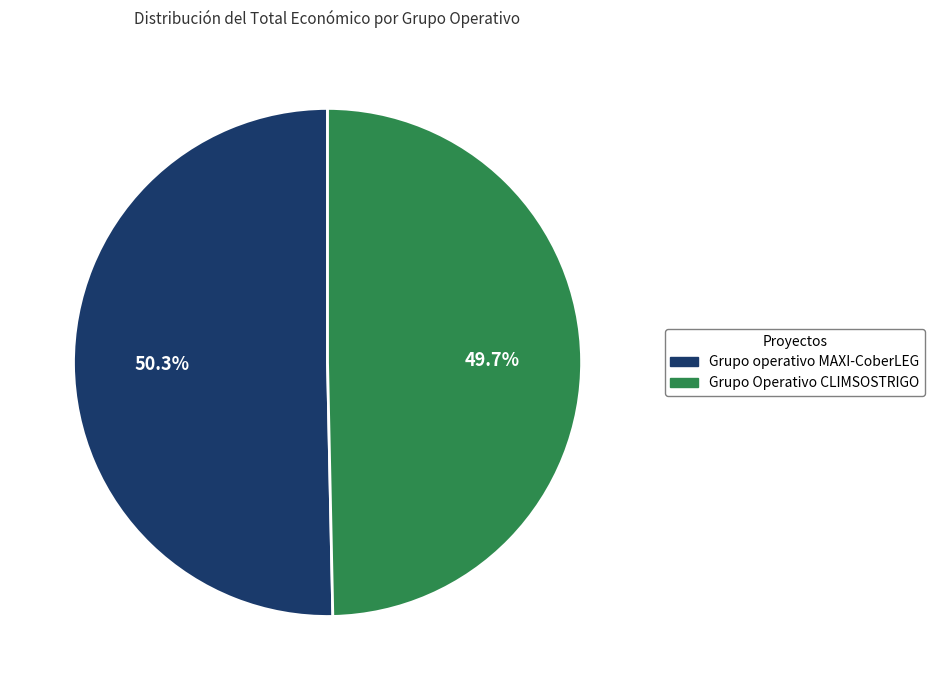

To the nearest percent, what is the difference between the Grupo Operativo CLIMSOSTRIGO and Grupo operativo MAXI-CoberLEG slice percentages?

1%